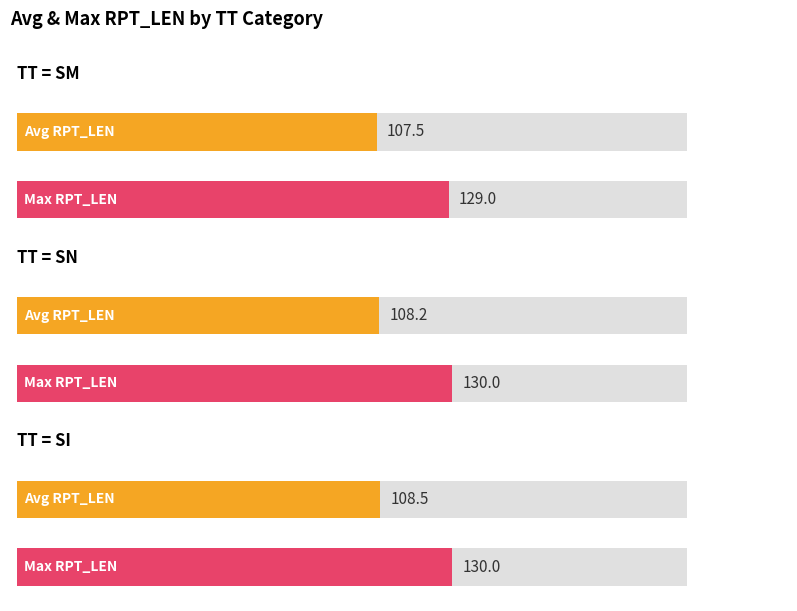

Are the bars grouped side by side (vs. stacked)?

Yes